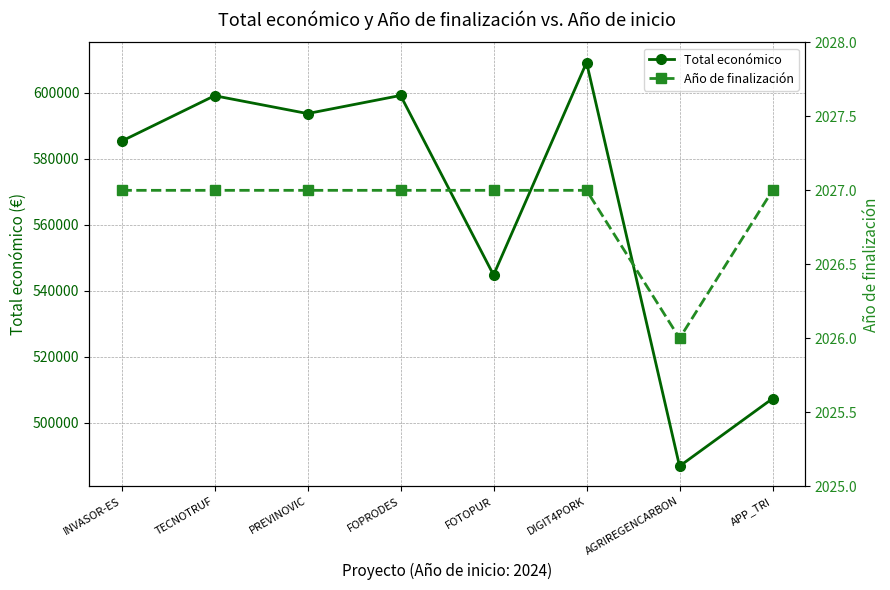

What is the average value of the Año de finalización series?

2027